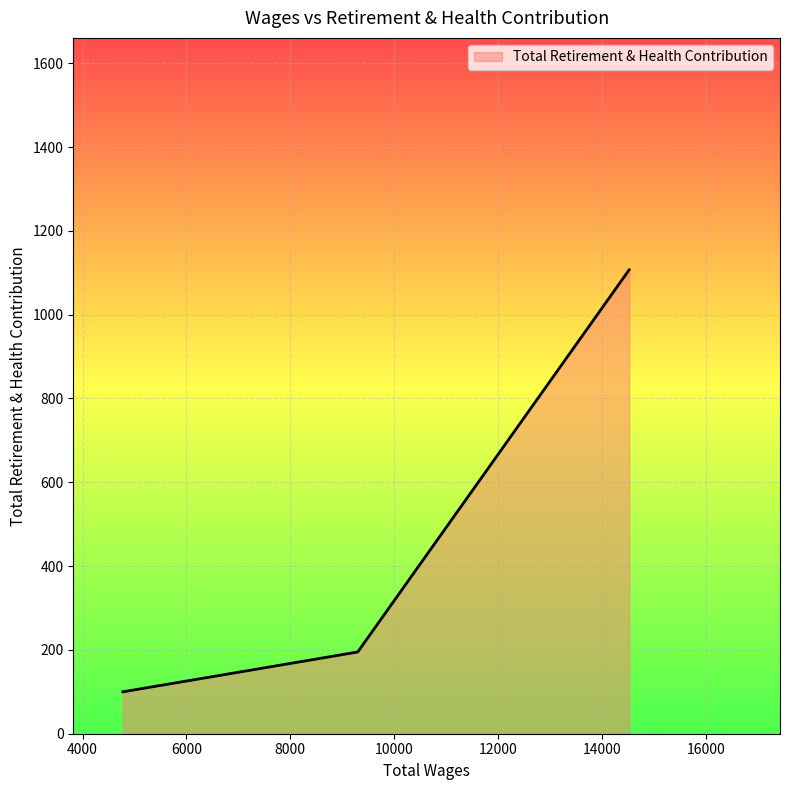

What is the sum of all values?

1402